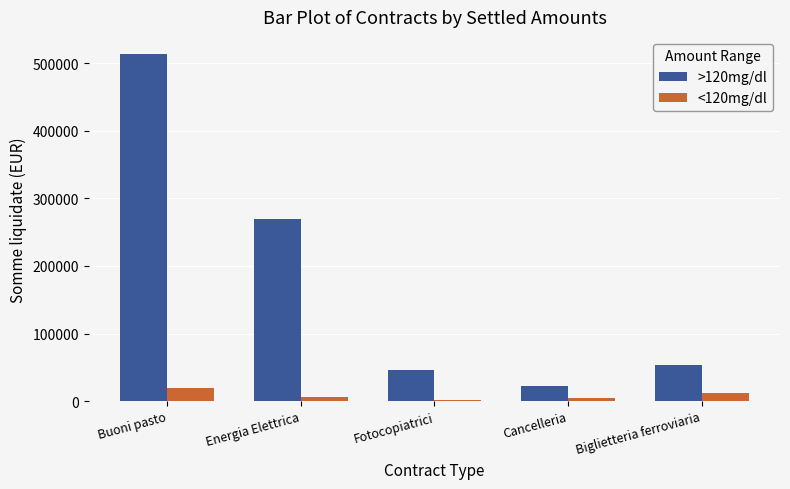

What is the lowest value of the >120mg/dl series?

22216.3